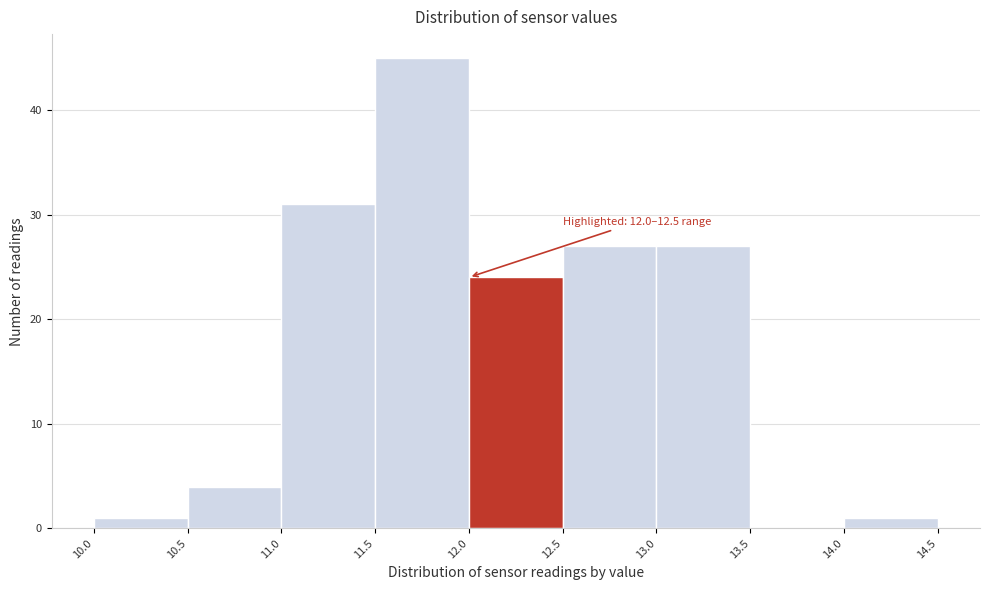

Over which range of the x-axis is the bar tallest?

11.5 to 12.0